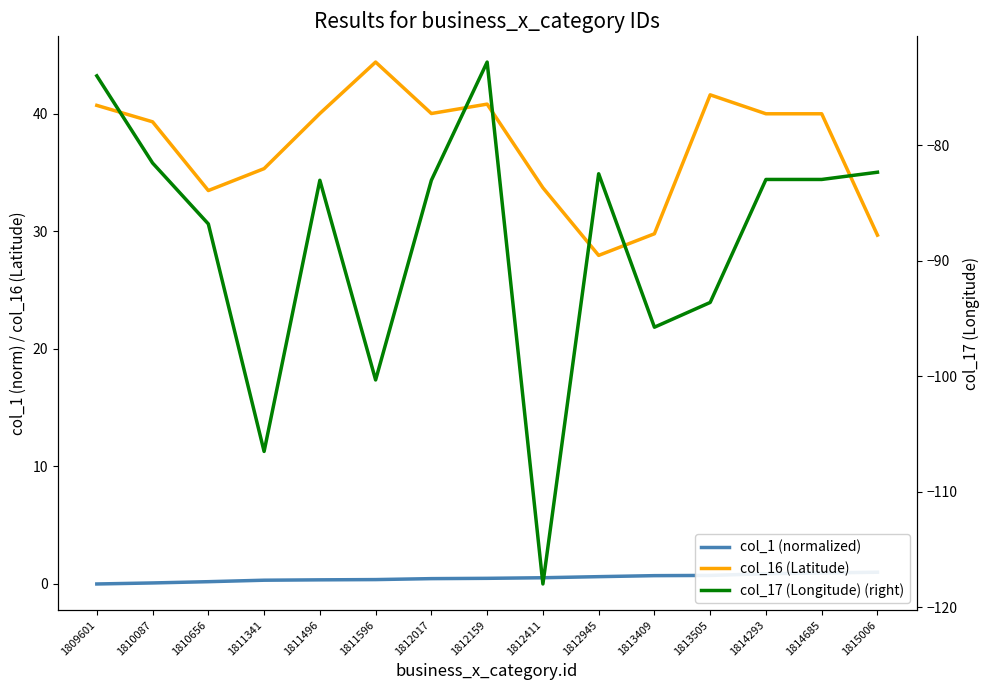

How many lines are shown in the chart?

3